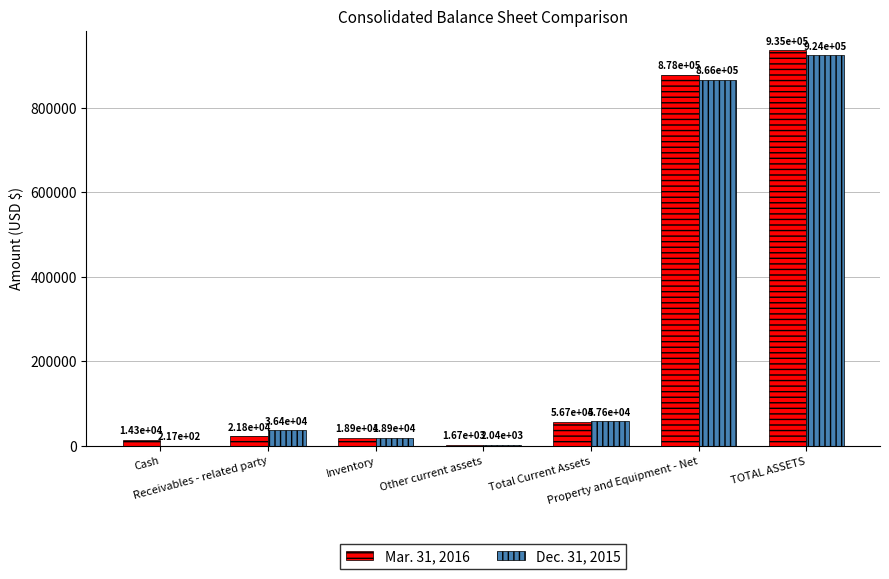

Does the chart contain stacked bars?

No